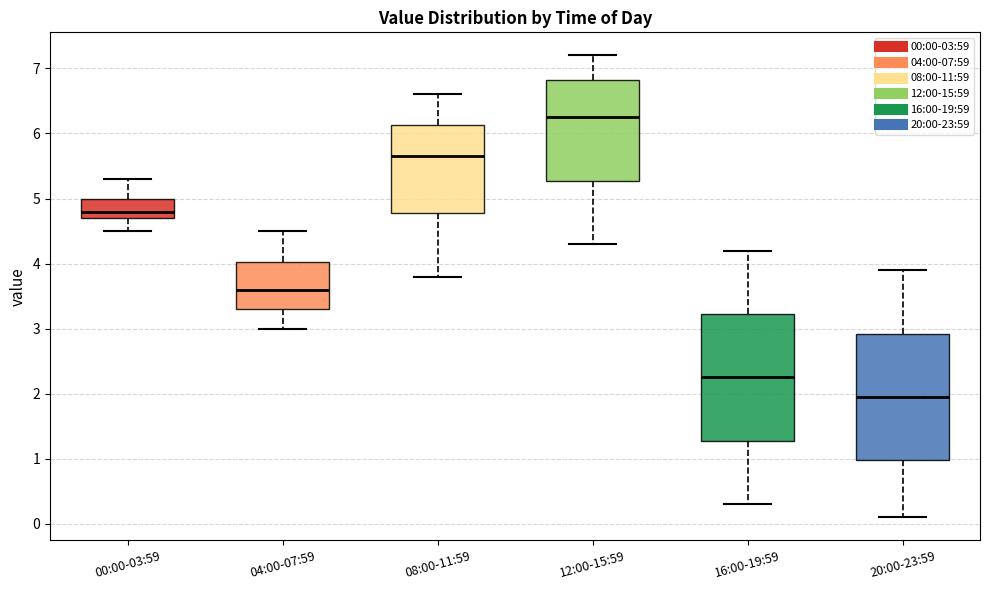

Reading left to right, read every box against the y-axis: the position of its median line, the range the box covers, and the ends of its whiskers. The values are not printed on the chart, so give them approximately, as read against the axis.

00:00-03:59: median 4.8, box 4.7 to 5.0, whiskers 4.5 to 5.3
04:00-07:59: median 3.6, box 3.3 to 4.0, whiskers 3.0 to 4.5
08:00-11:59: median 5.7, box 4.8 to 6.1, whiskers 3.8 to 6.6
12:00-15:59: median 6.3, box 5.3 to 6.8, whiskers 4.3 to 7.2
16:00-19:59: median 2.3, box 1.3 to 3.2, whiskers 0.3 to 4.2
20:00-23:59: median 2.0, box 1.0 to 2.9, whiskers 0.1 to 3.9